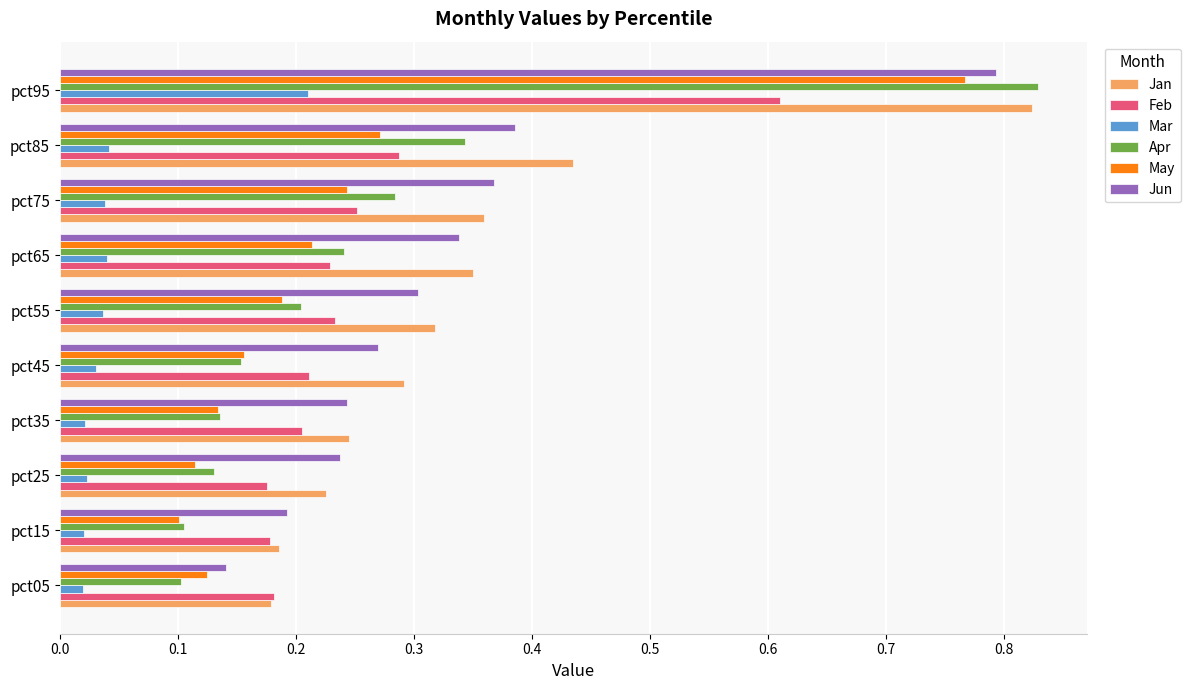

Is it true that May equals 0.1 at pct25?

True